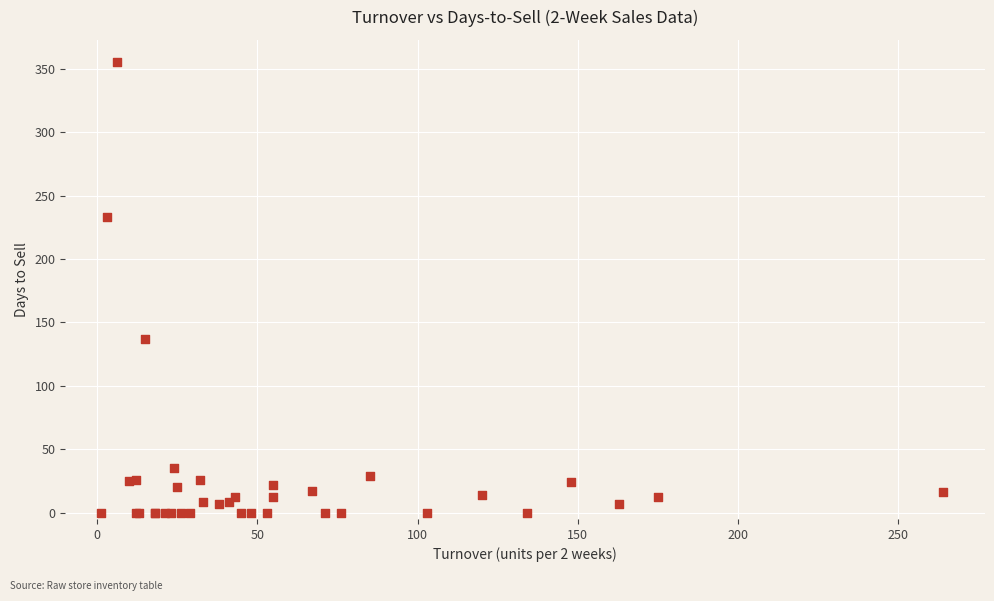

What Y value in the scatter plot is closest to 177?

137